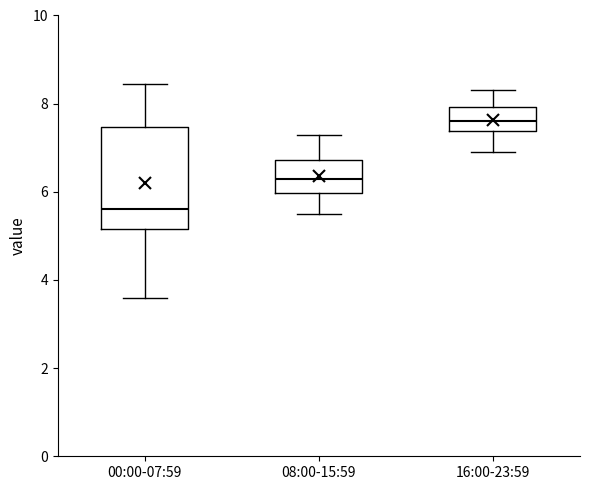

Which box has the lowest median line?

00:00-07:59